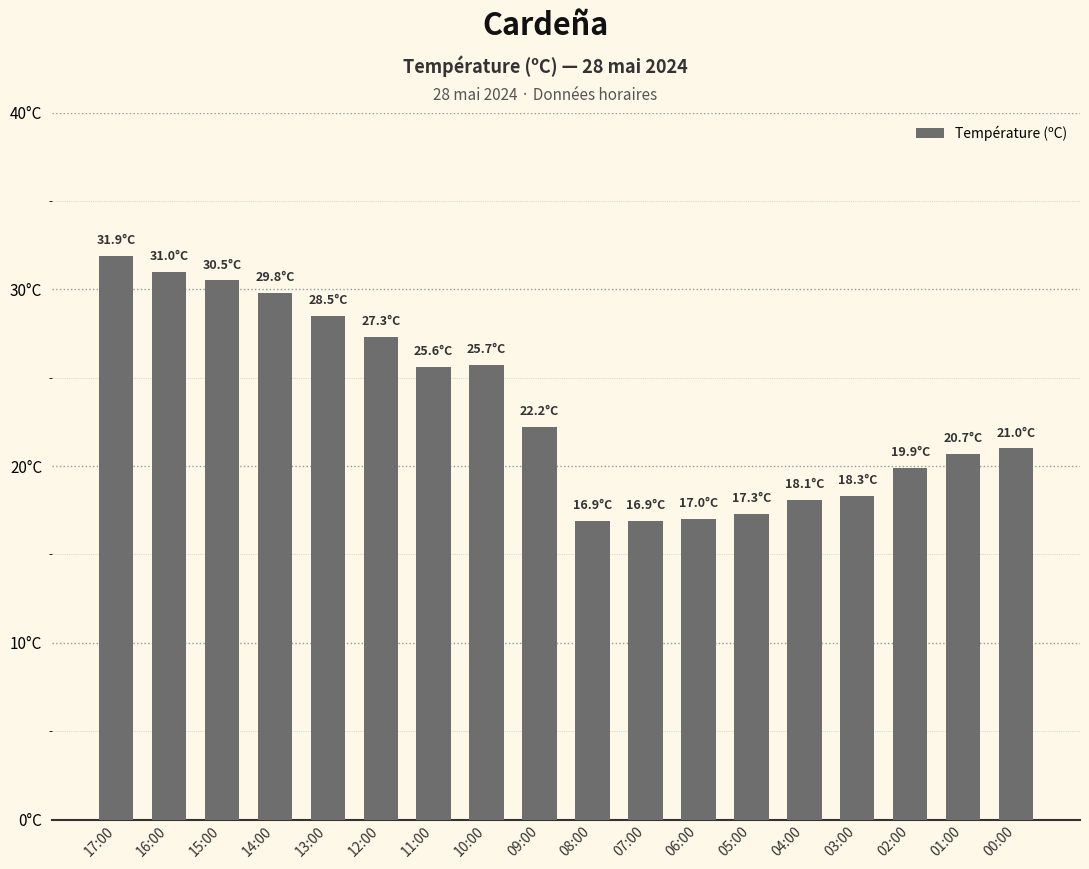

What is the difference between the values at 17:00 and 16:00?

0.9